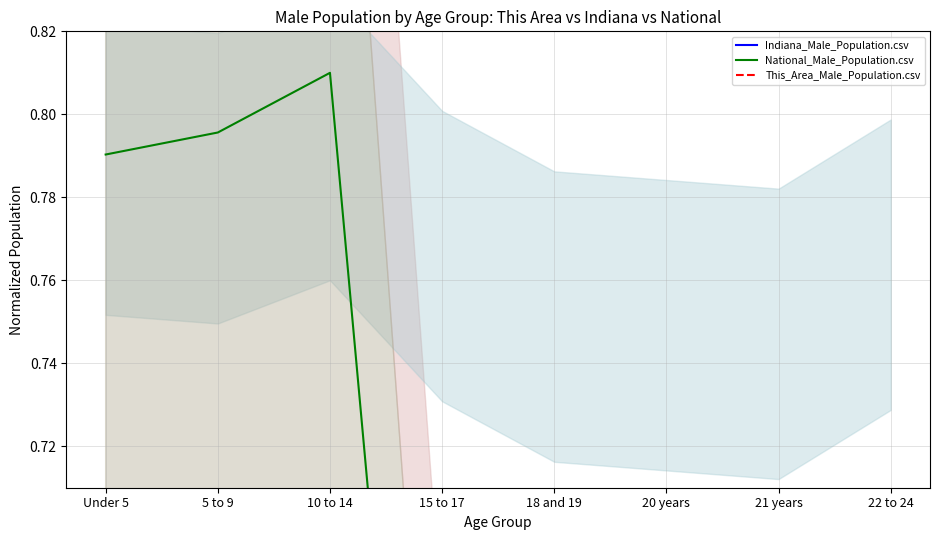

Is it true that Indiana equals 0.0 at 5 to 9?

True